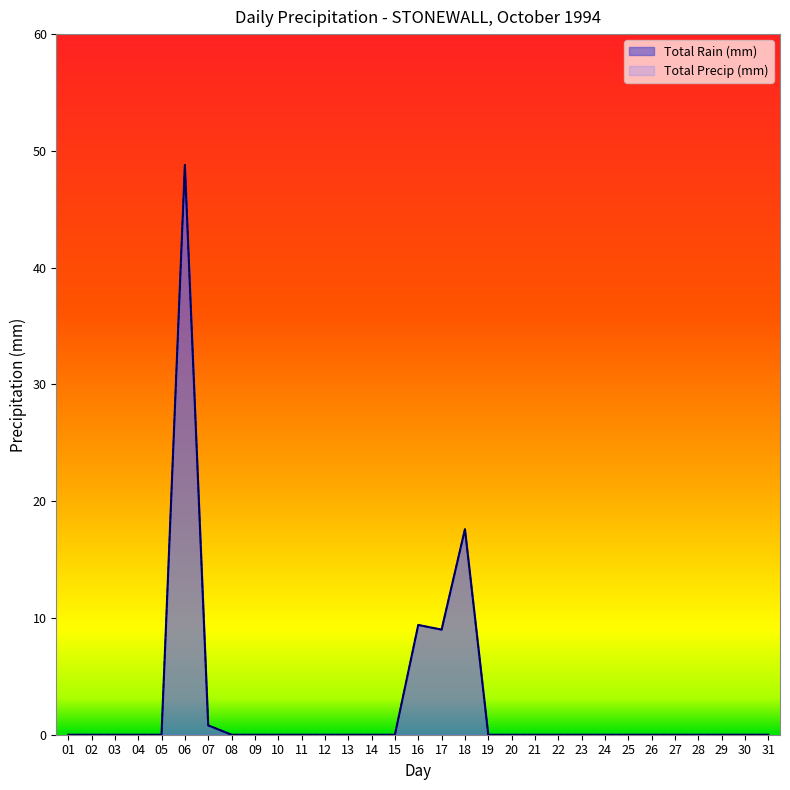

How many lines are shown in the chart?

2